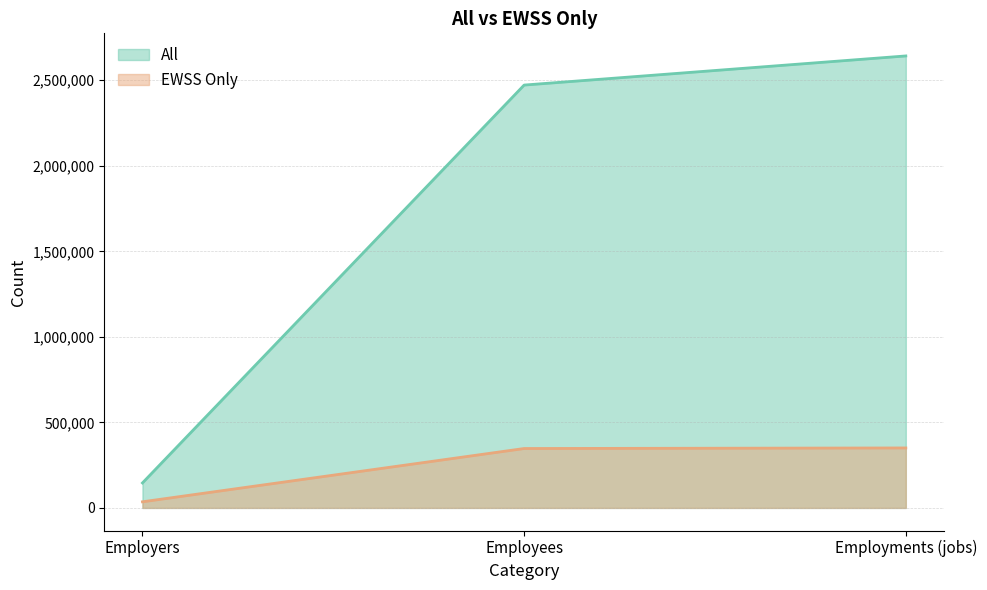

How many values in the All series exceed 2471800?

1